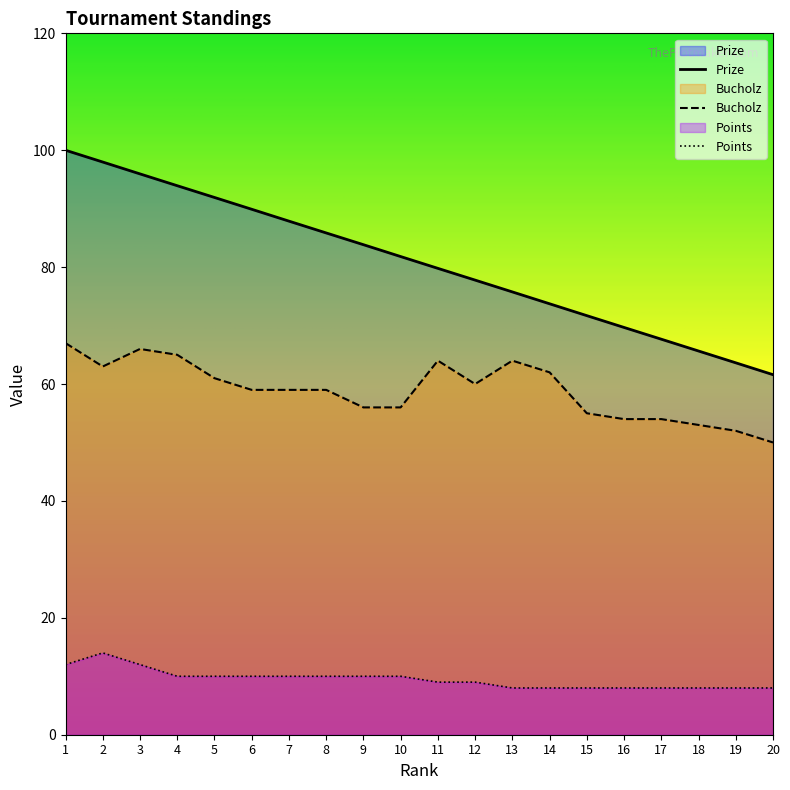

The Prize series shows 75.8 at 13. True or false?

True